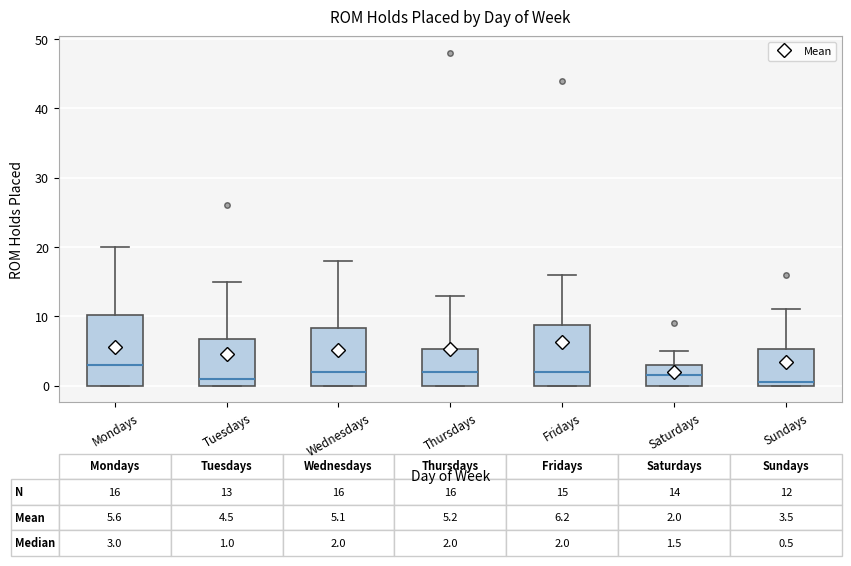

Which box is the tallest, from its lower edge to its upper edge?

Mondays